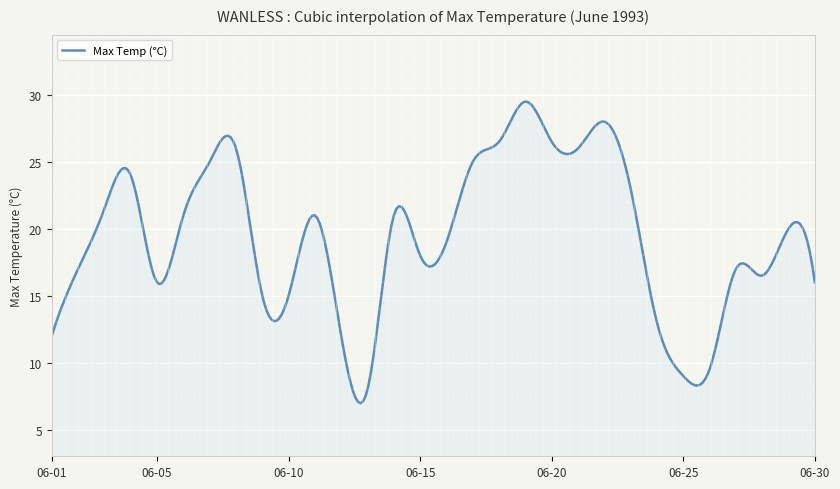

What is the minimum value shown in the chart?

7.0